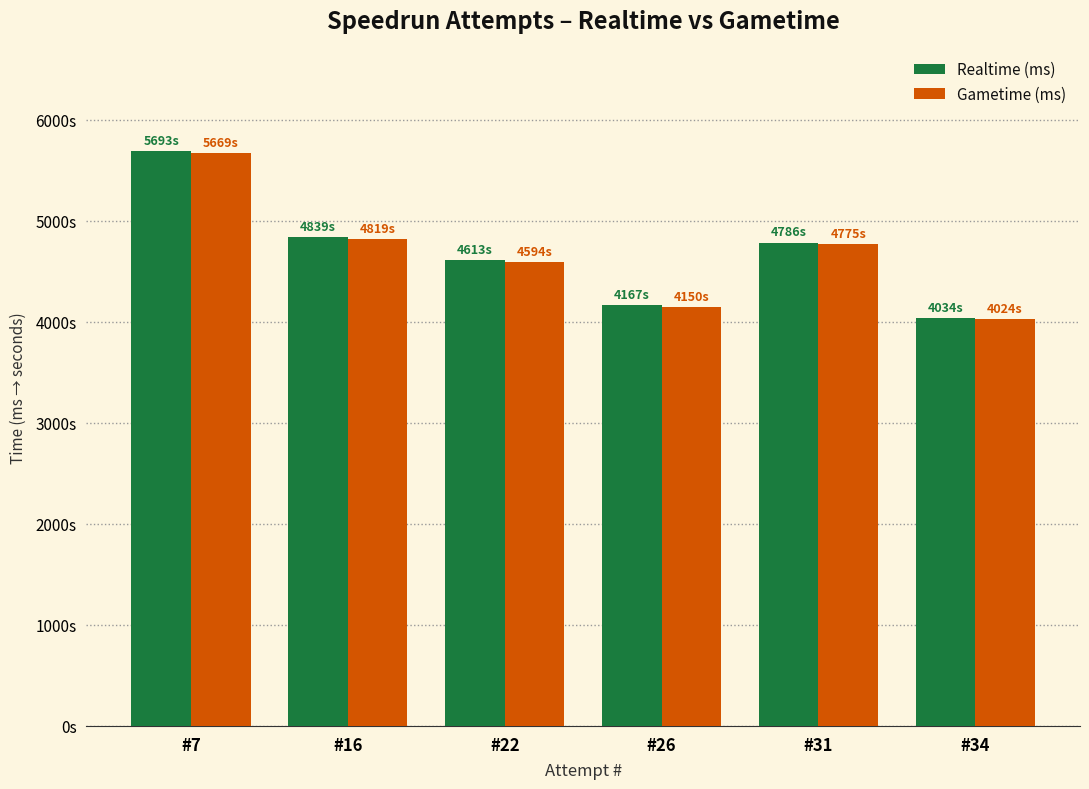

True or false: Gametime (ms) has a value of 1463300 at #34.

False